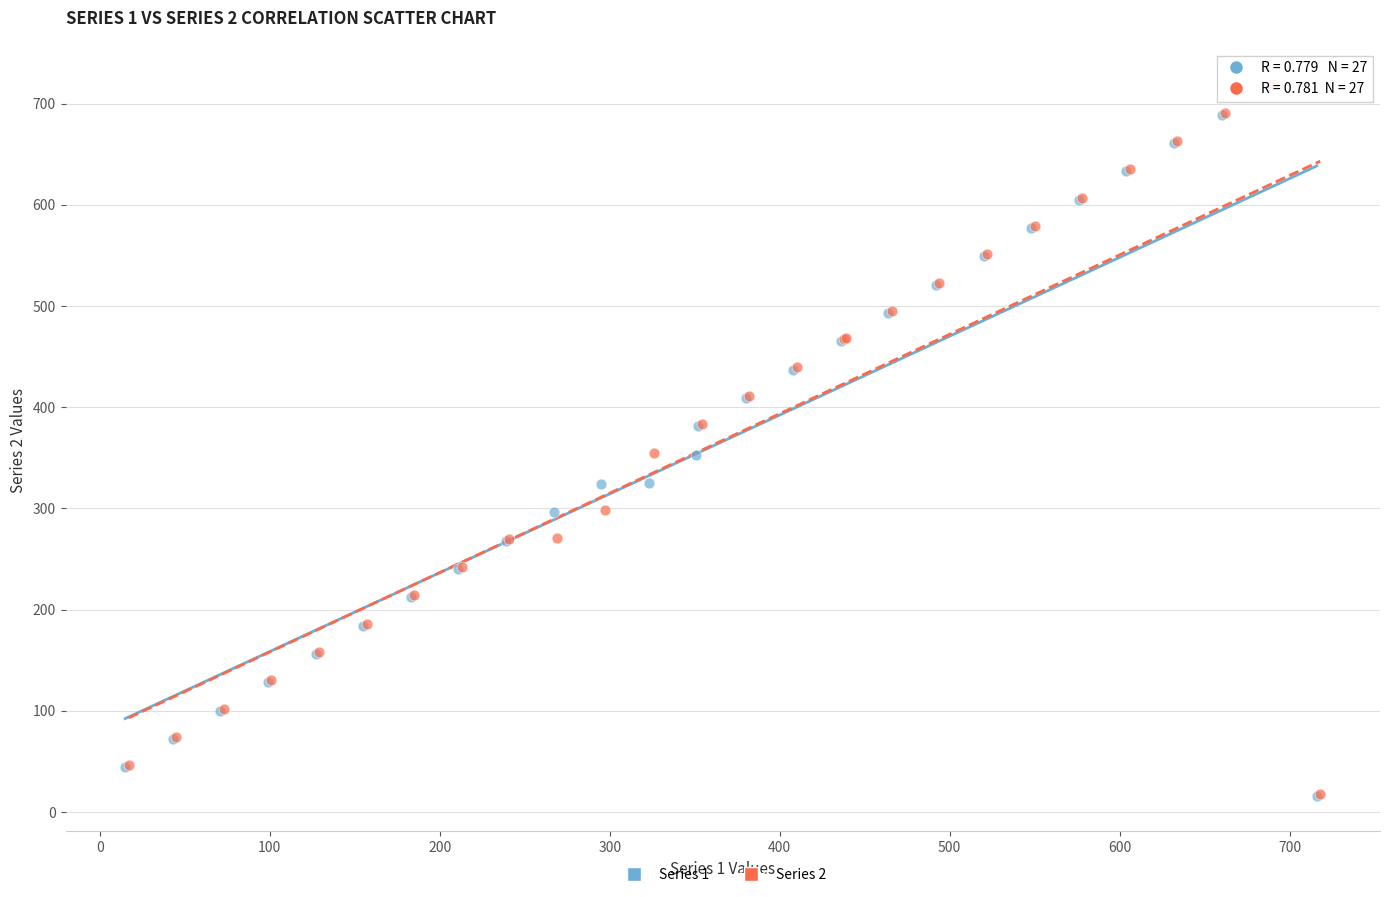

What are all the series names shown in the legend?

Series 1, Series 2